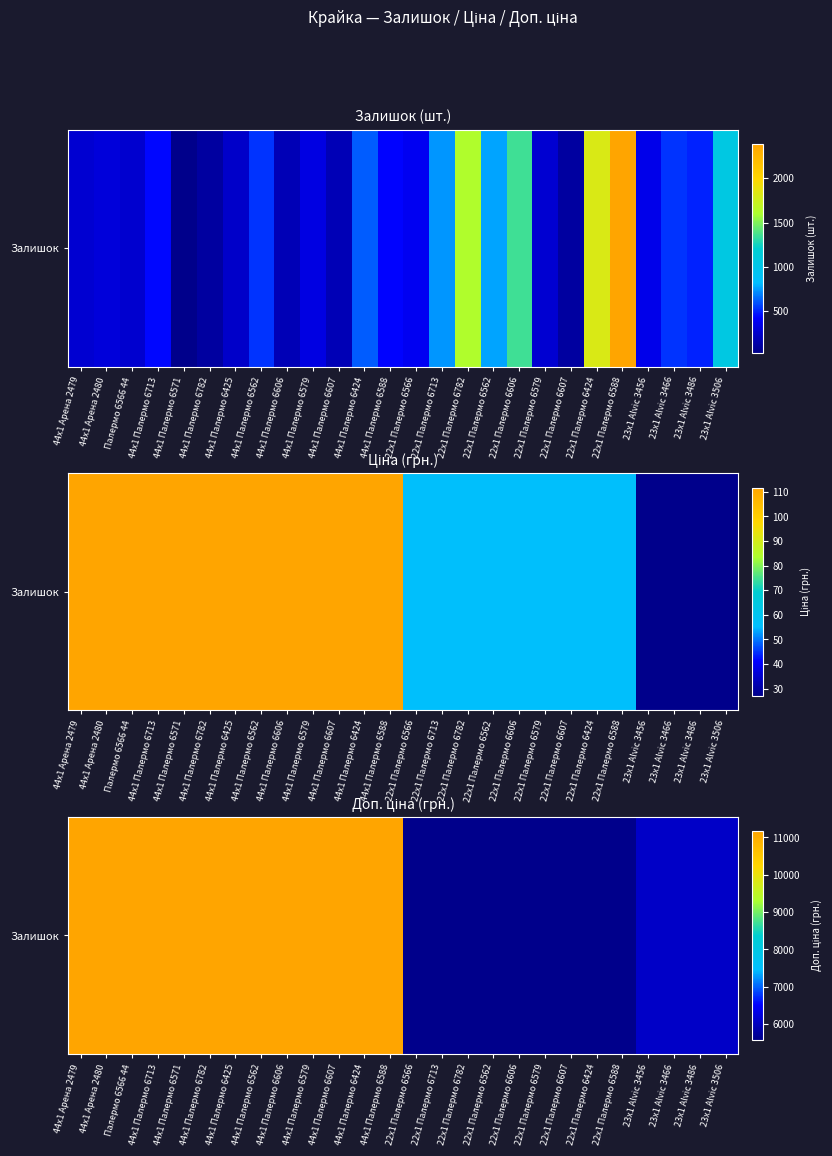

At which label is the value closest to 8377?

23x1 Alvic 3456